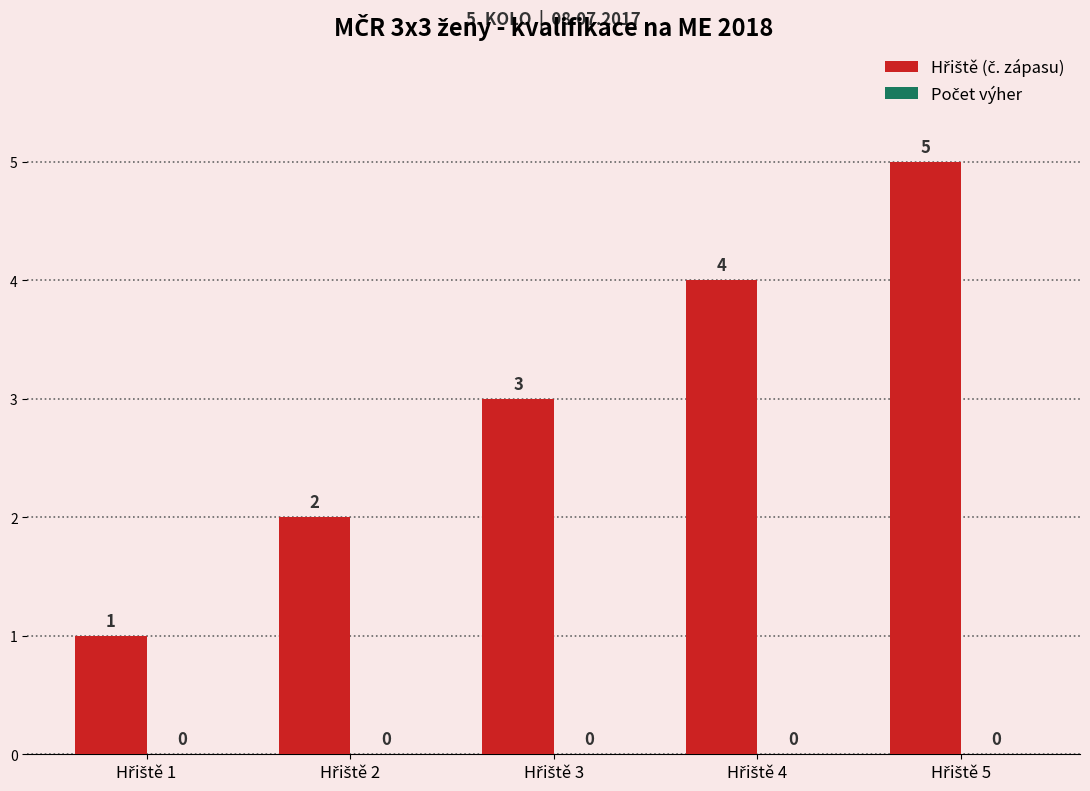

What is the greatest value displayed?

5